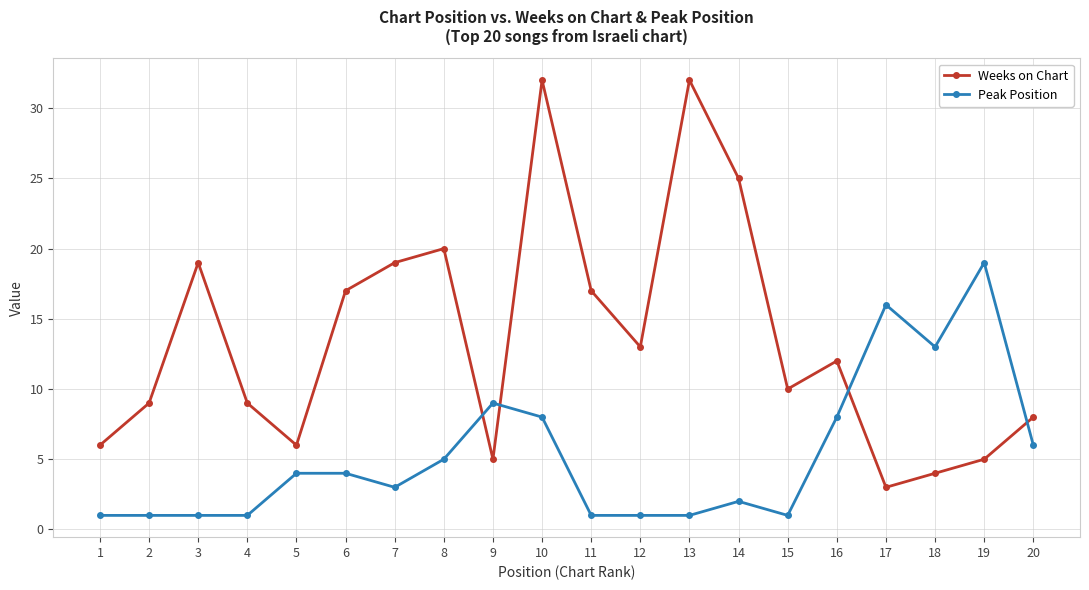

Rank the series at 1 from lowest to highest value.

Peak Position, Weeks on Chart